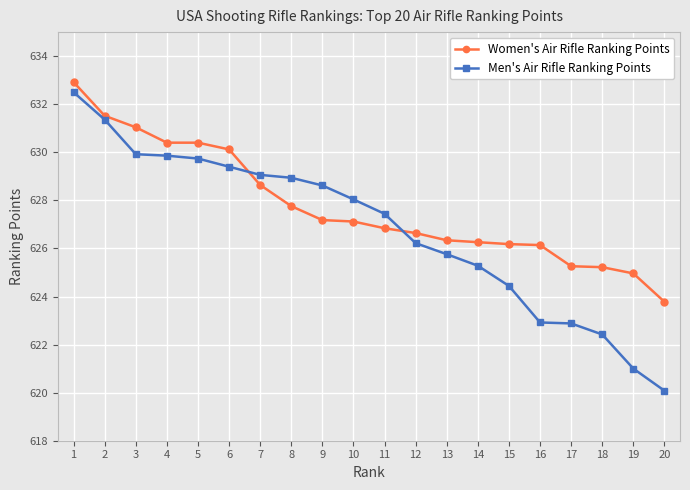

True or false: Women's Air Rifle Ranking Points and Men's Air Rifle Ranking Points intersect in this chart.

True